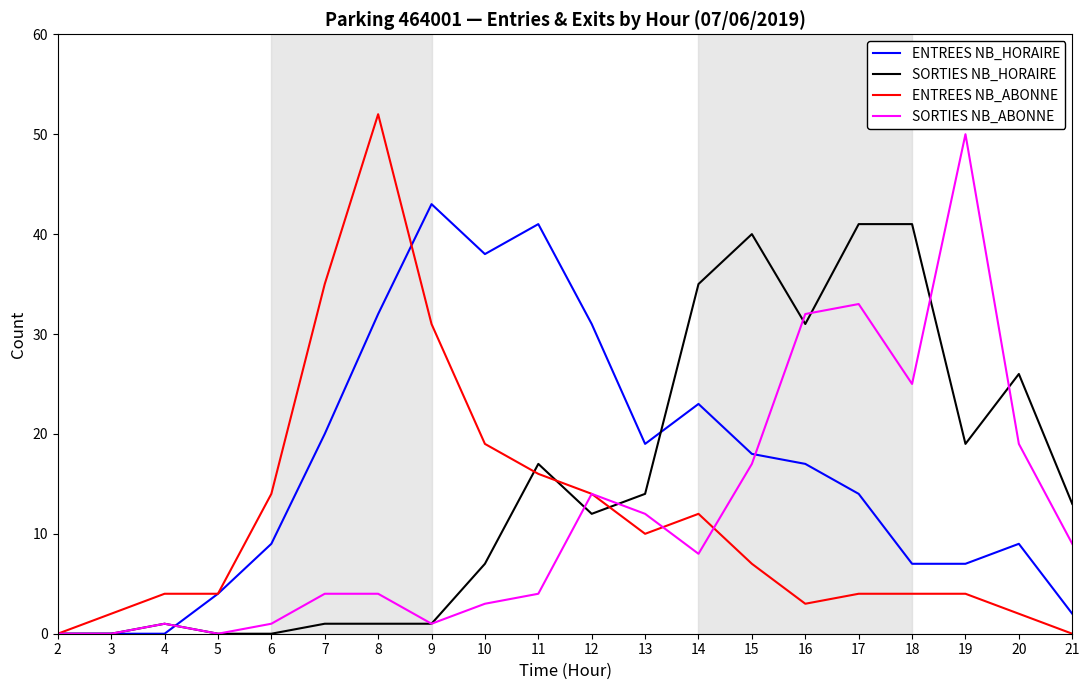

The ENTREES NB_HORAIRE series shows 0 at 2. True or false?

True